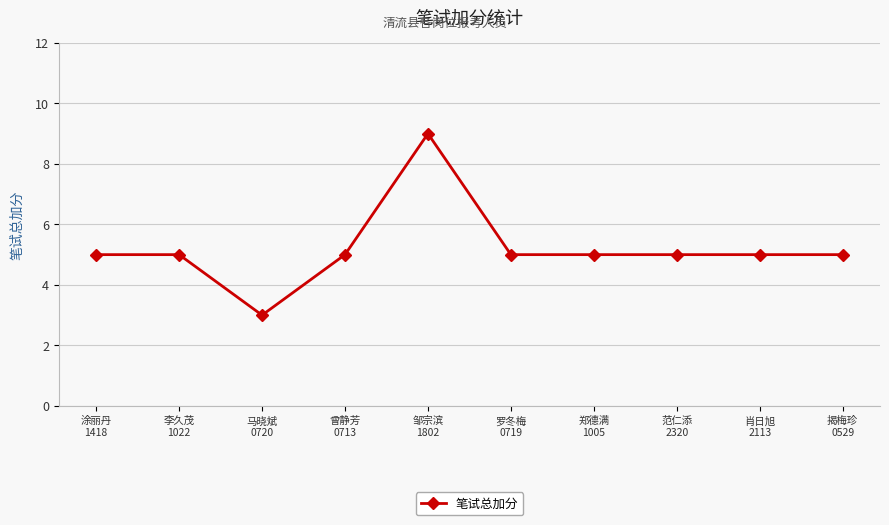

What is the value of the 8th point from the left?

5